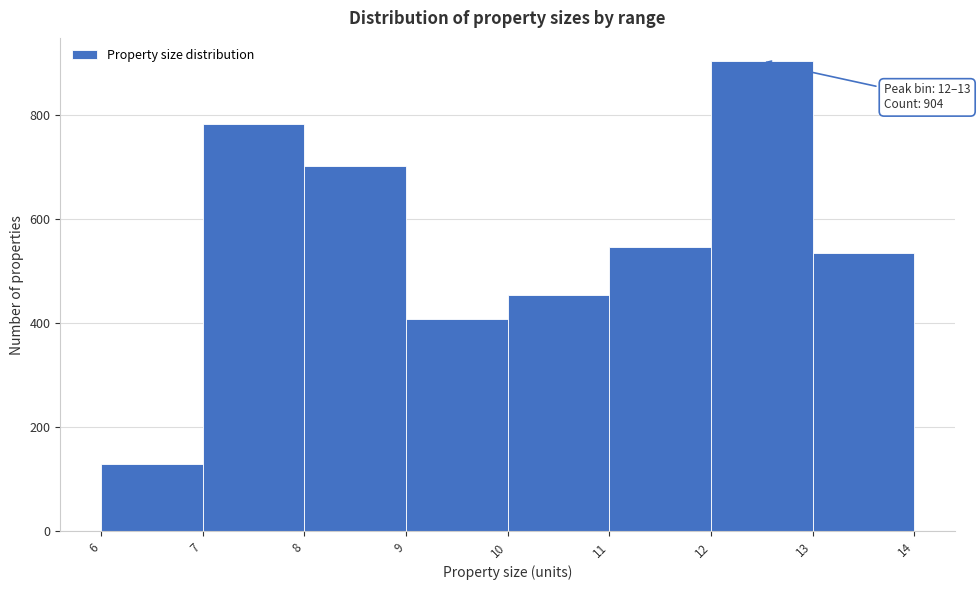

Over which range of the x-axis is the bar tallest?

12 to 13